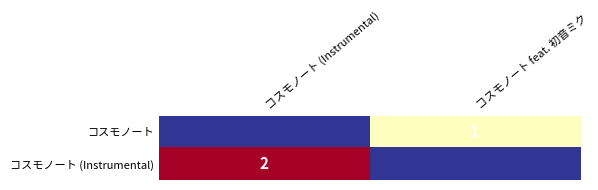

At how many categories does at least one series exceed 1?

1